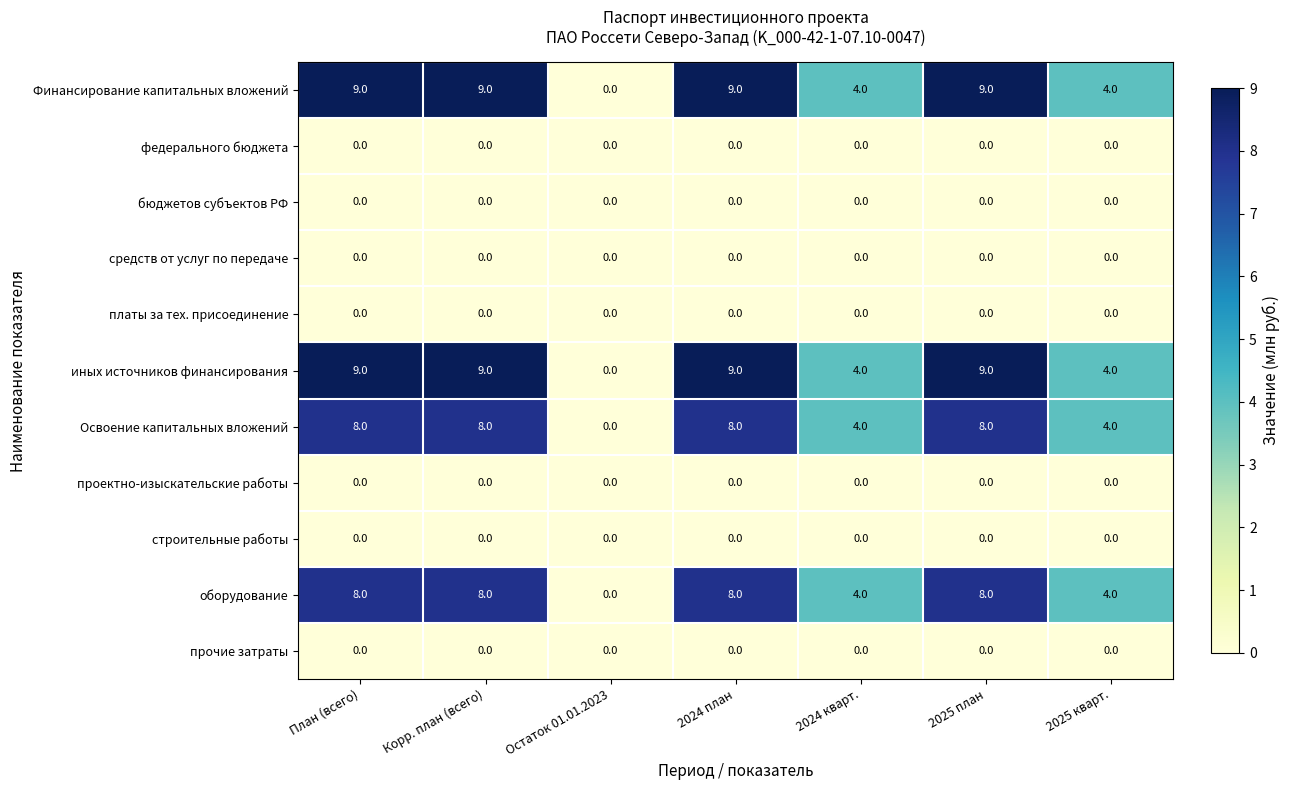

What is the total value across all series at 2025 кварт.?

16